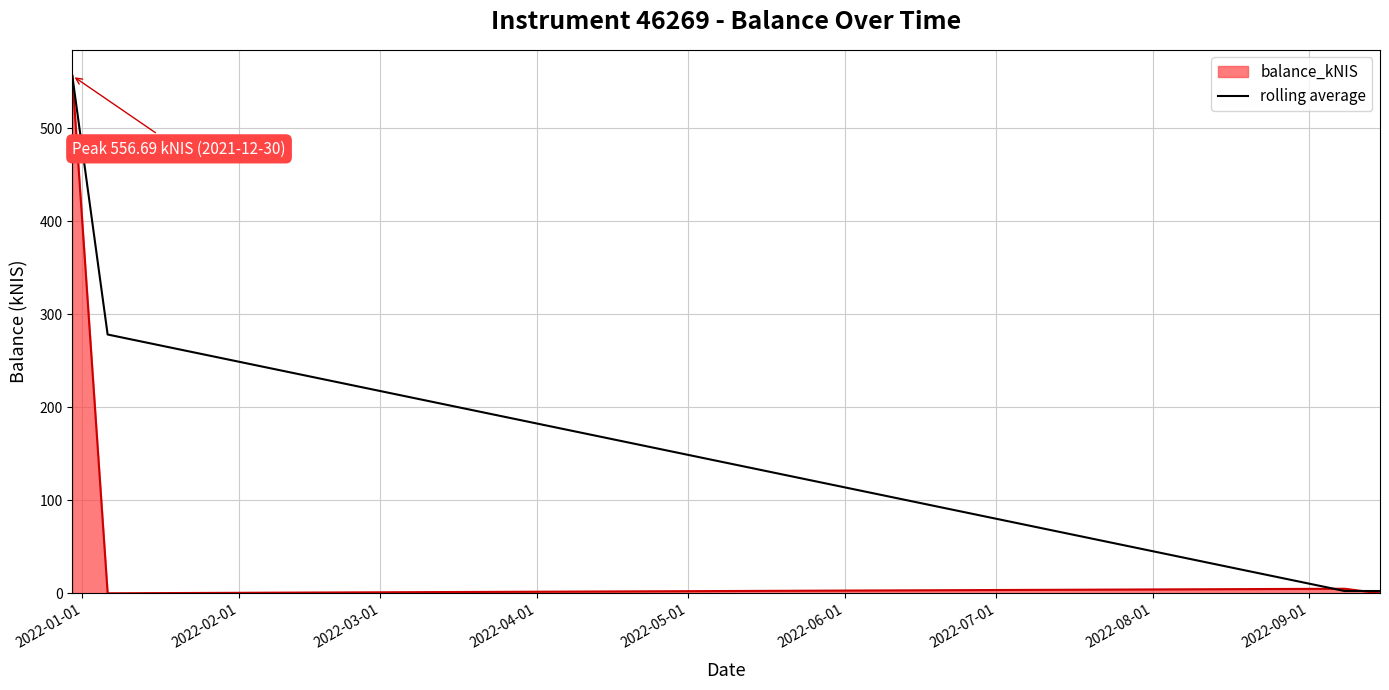

How many distinct data groups are displayed?

2